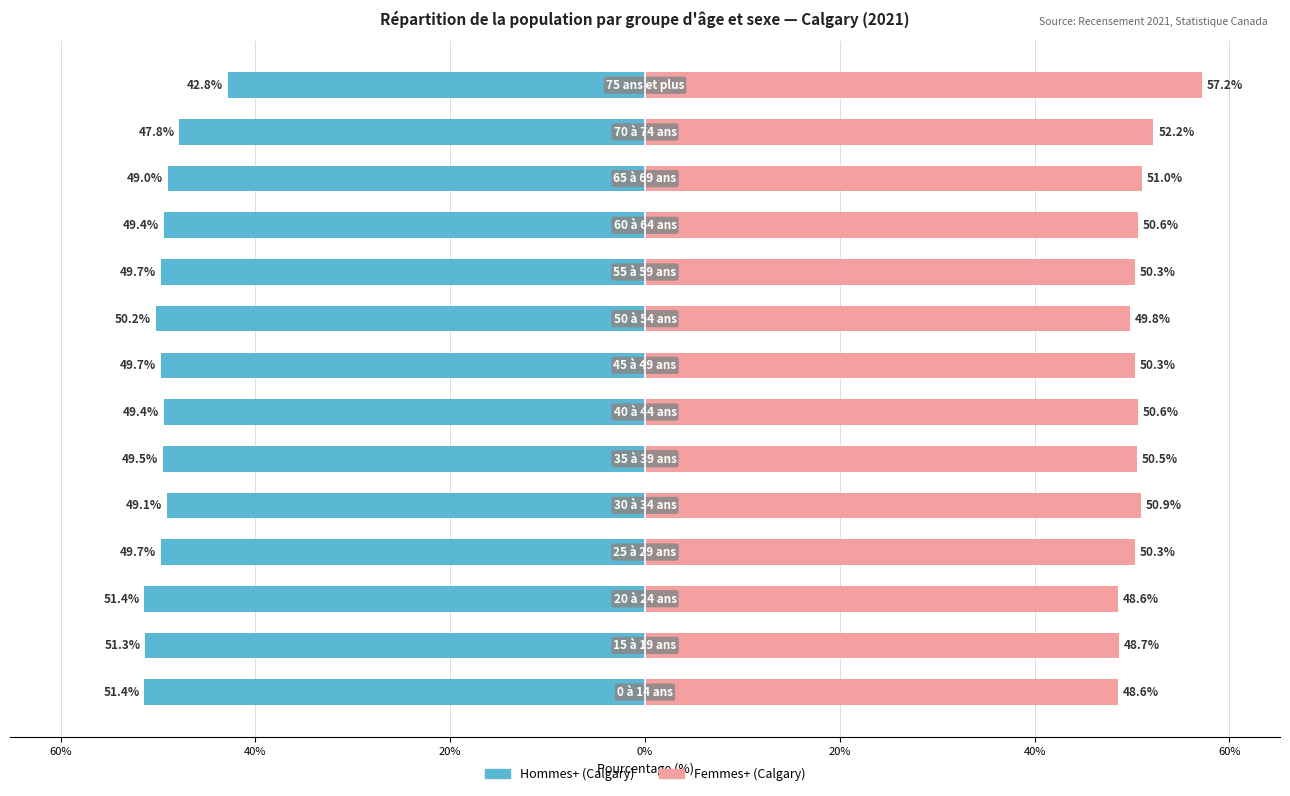

Reading left to right, what are all the values shown in this chart?

Hommes+ (Calgary): -51.4	-51.3	-51.4	-49.7	-49.1	-49.5	-49.4	-49.7	-50.2	-49.7	-49.4	-49.0	-47.8	-42.8
Femmes+ (Calgary): 48.6	48.7	48.6	50.3	50.9	50.5	50.6	50.3	49.8	50.3	50.6	51.0	52.2	57.2